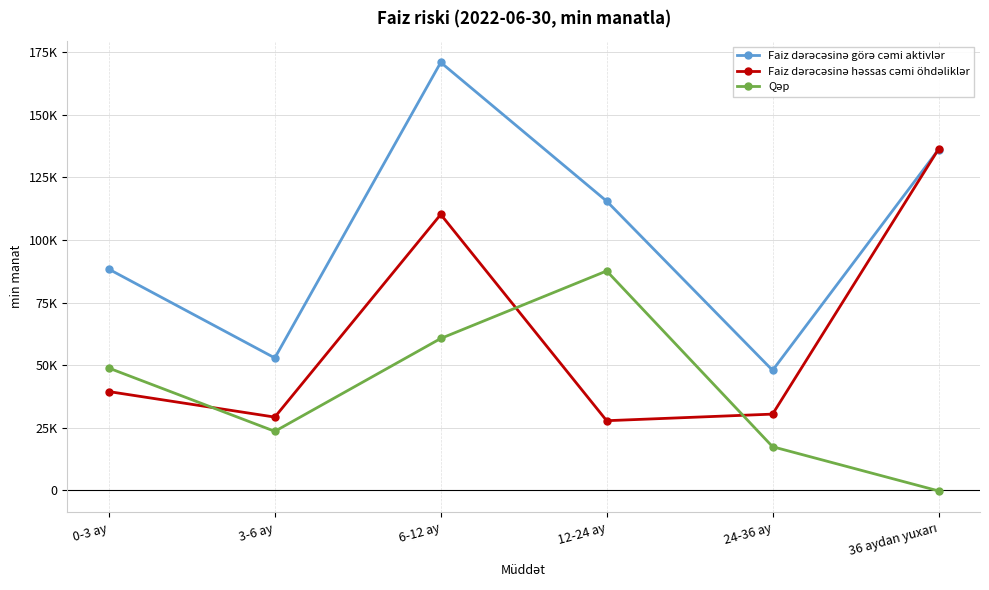

What is the difference between the Faiz dərəcəsinə görə cəmi aktivlər values at 6-12 ay and 36 aydan yuxarı?

34773.7